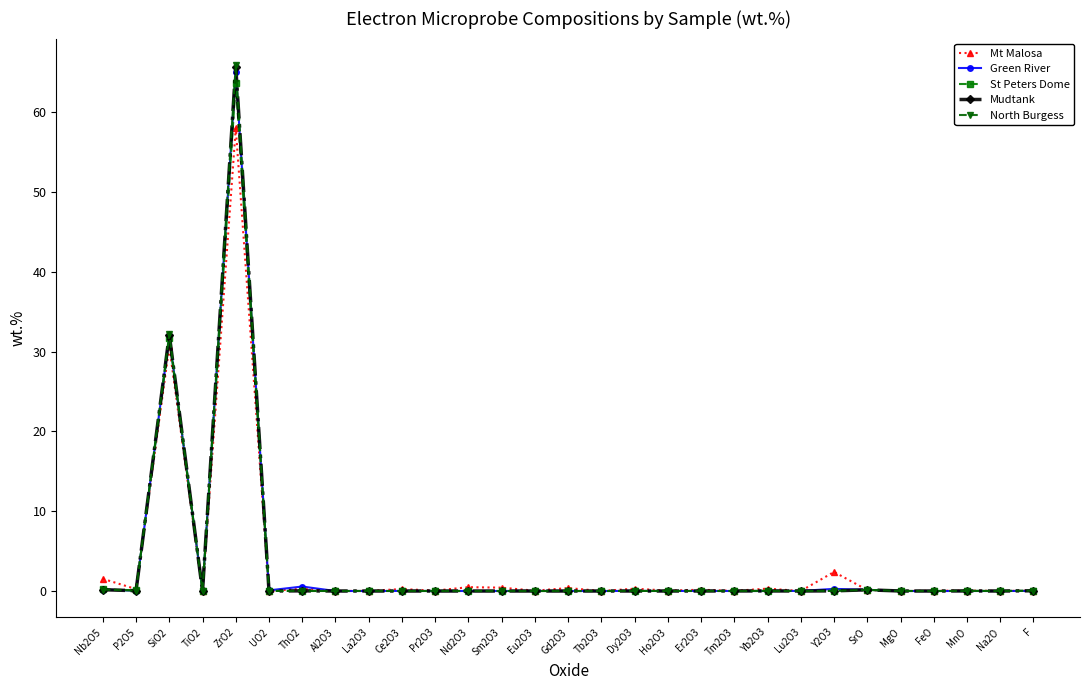

What is the label of the 8th point from the left?

Al2O3